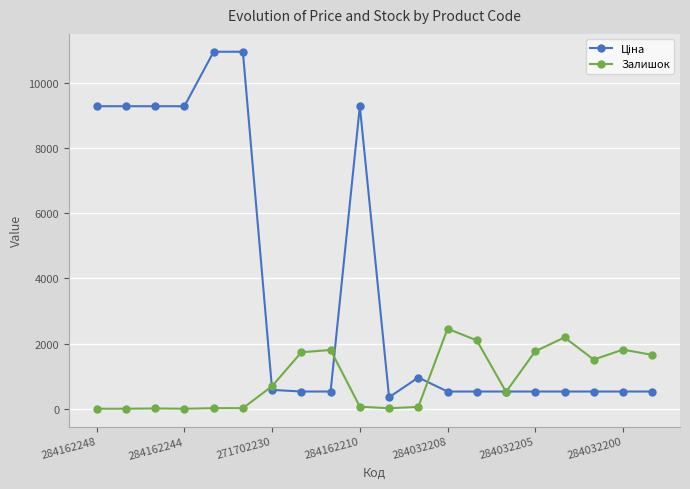

At how many categories does at least one series exceed 7477?

7